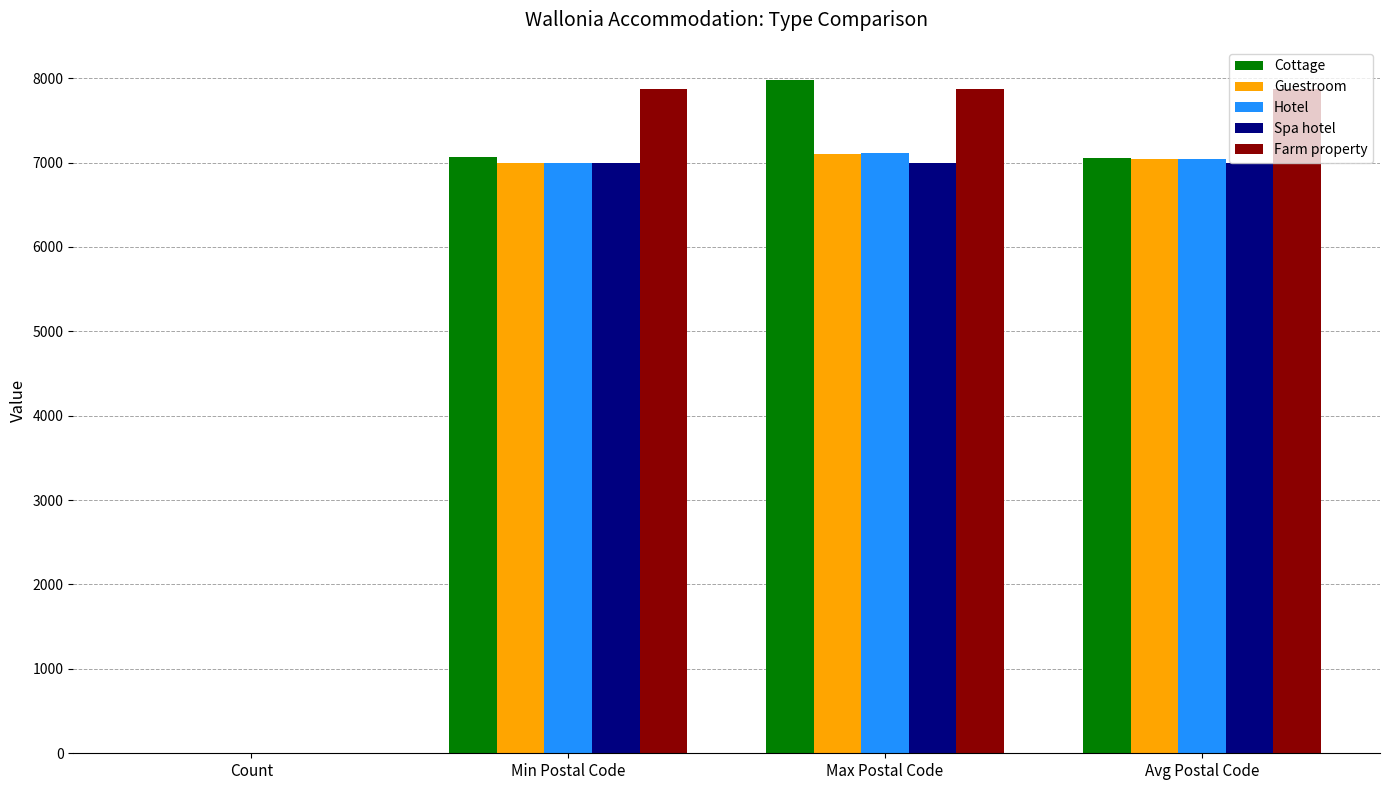

Is the value of Guestroom at Avg Postal Code greater than the value of Cottage at Max Postal Code?

No